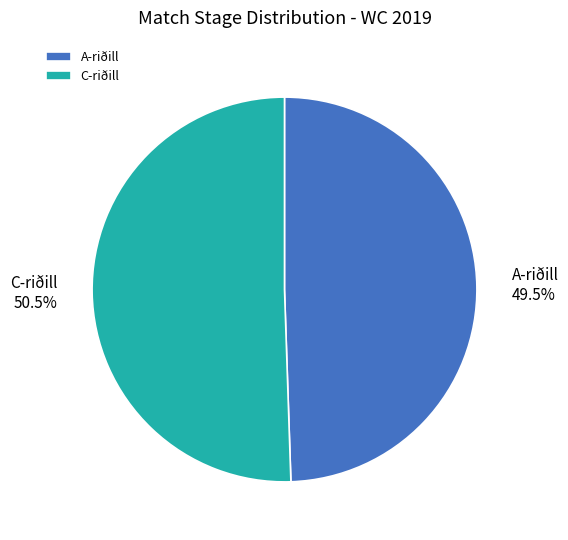

What is the majority slice?

C-riðill